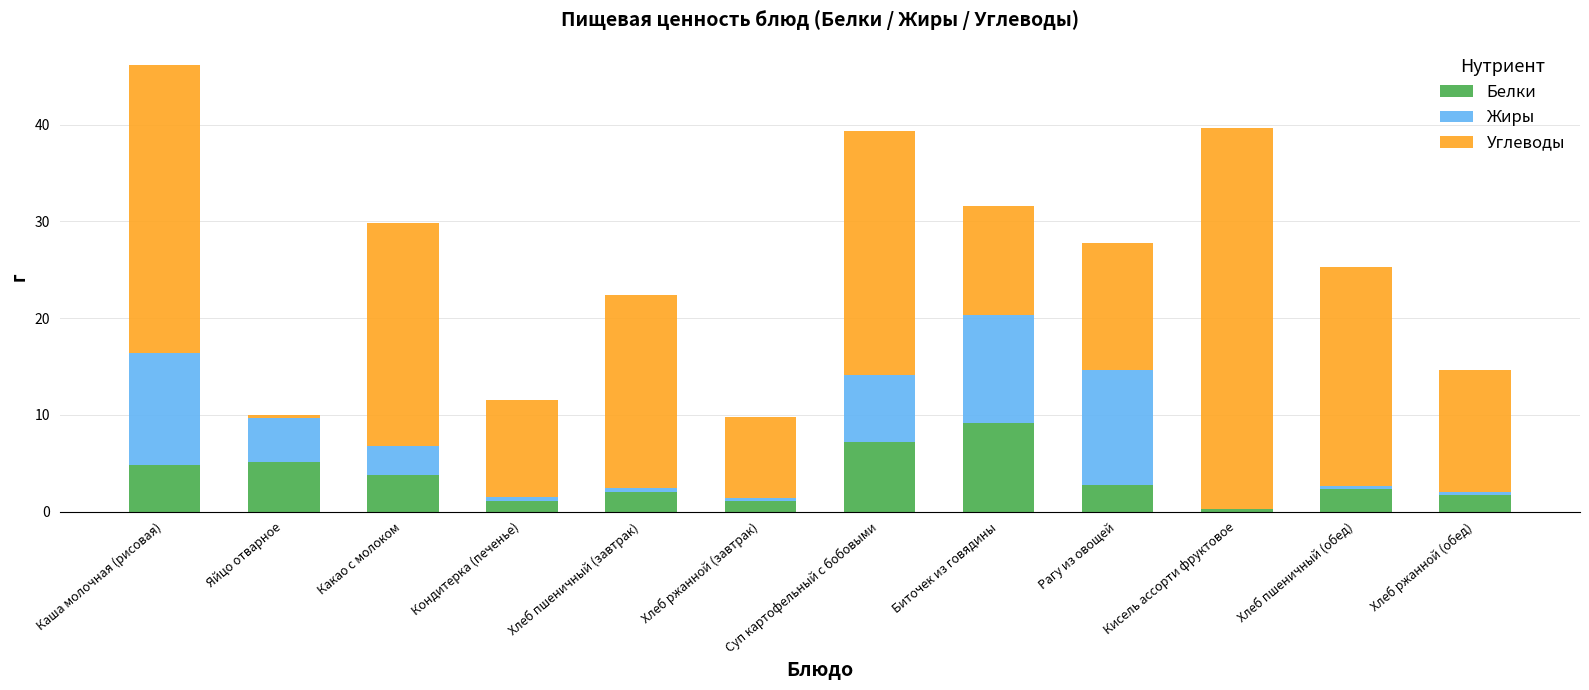

True or false: Белки has a value of 4.8 at Каша молочная (рисовая).

True